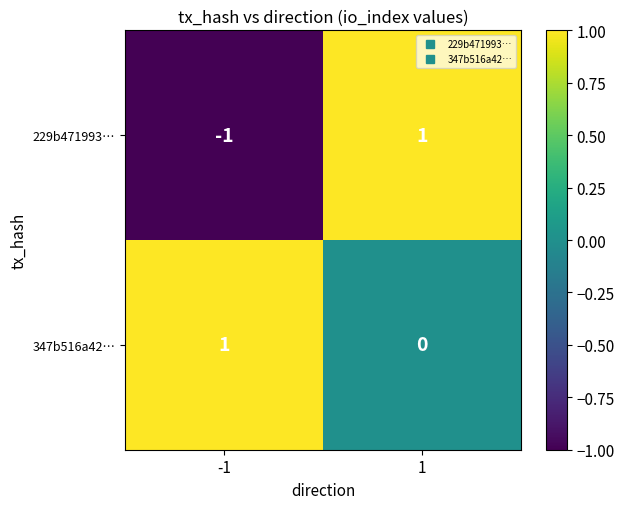

True or false: 229b471993… has a value of 1 at 1.

True